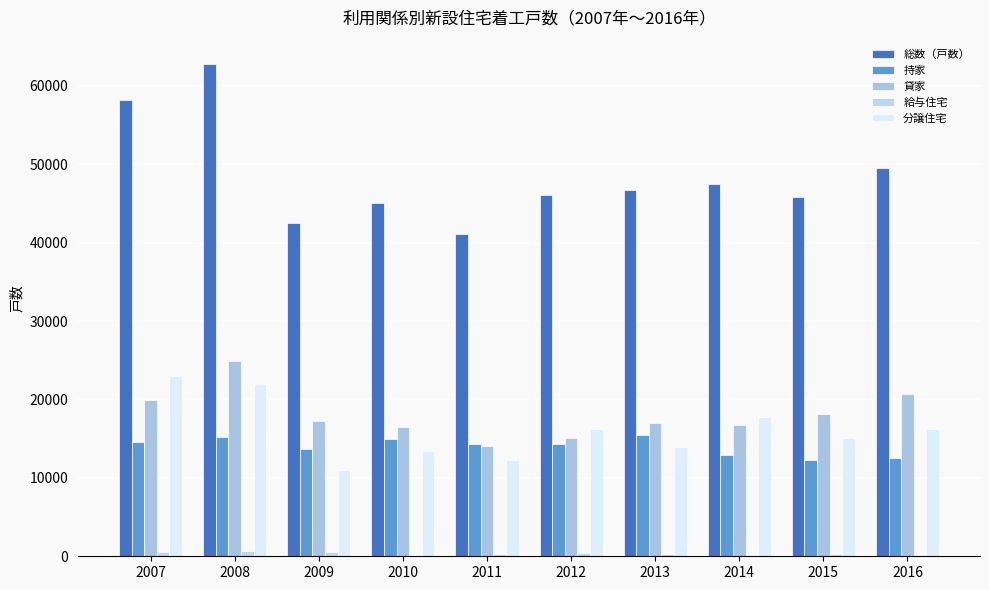

Does the chart contain stacked bars?

No